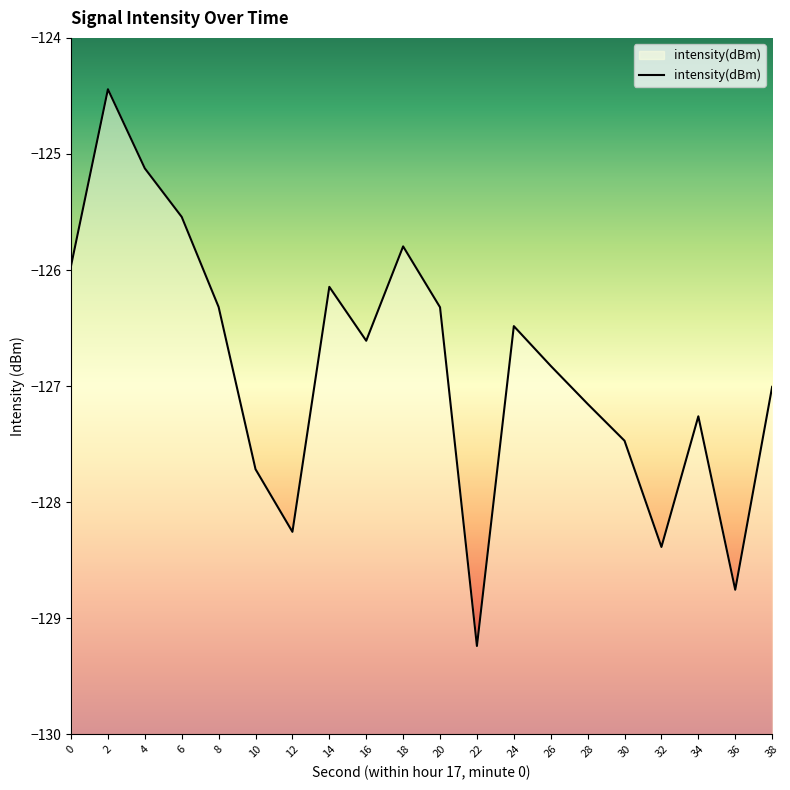

The value at 6 is -218.0. True or false?

False